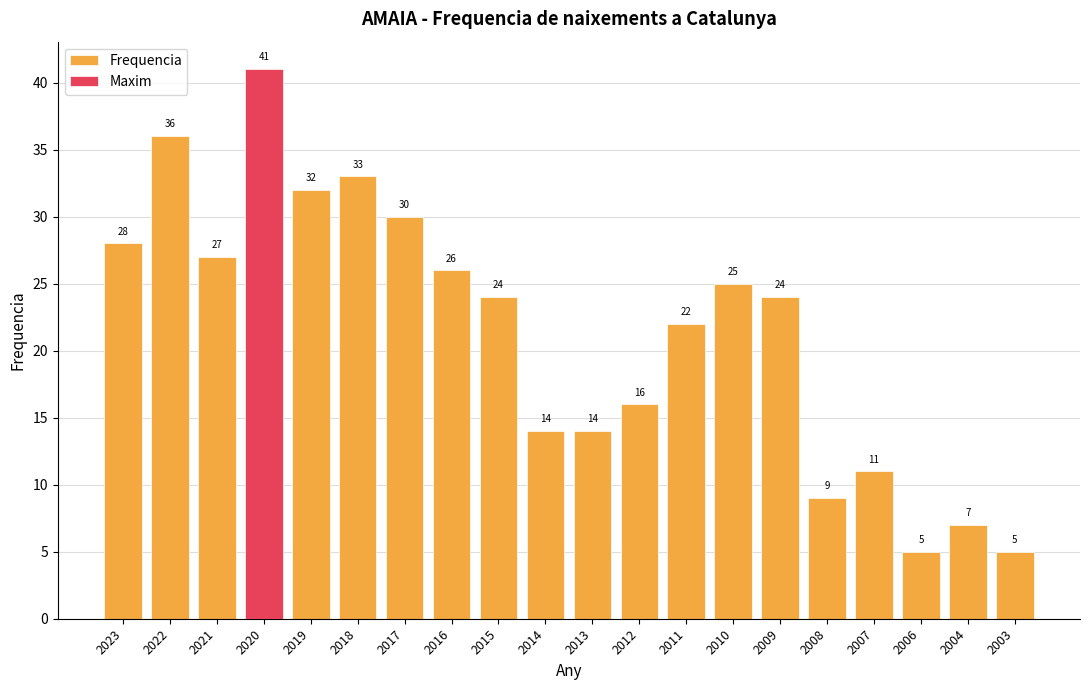

List the labels in order of value, smallest first.

2006, 2003, 2004, 2008, 2007, 2014, 2013, 2012, 2011, 2015, 2009, 2010, 2016, 2021, 2023, 2017, 2019, 2018, 2022, 2020